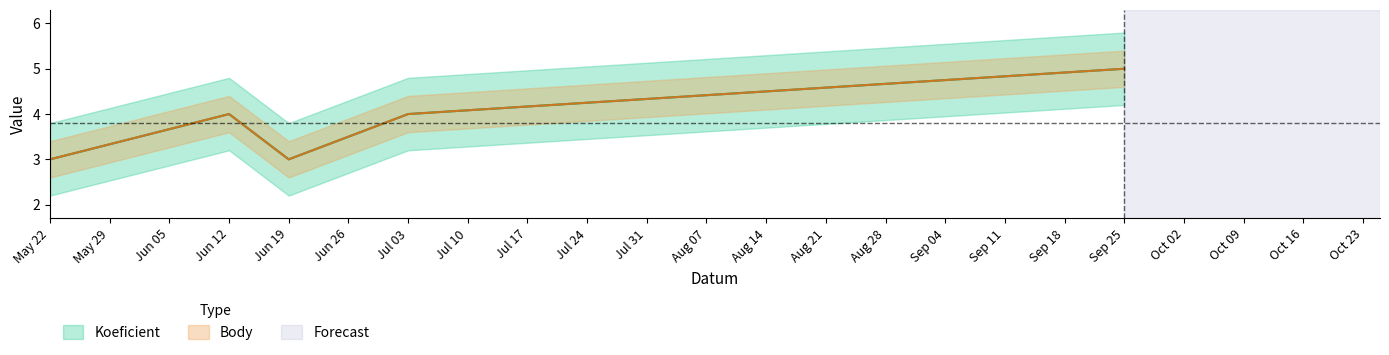

What is the sum of the Body values at May 22 and Jun 19?

6